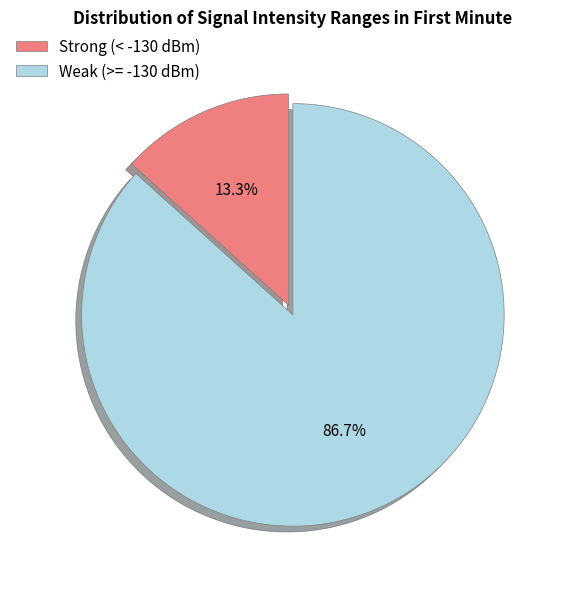

Between Weak (>= -130 dBm) and Strong (< -130 dBm), which is larger?

Weak (>= -130 dBm)